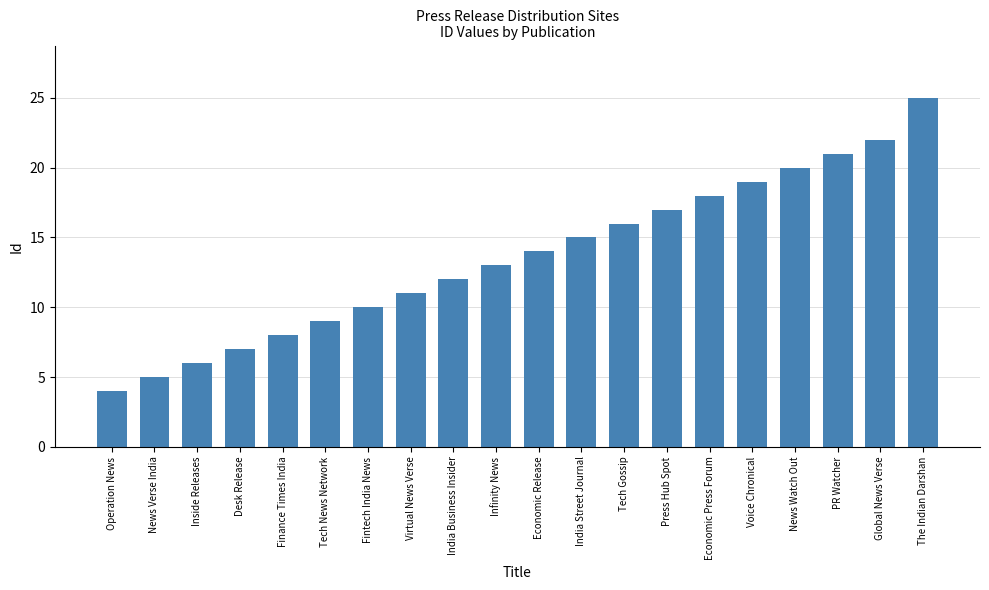

True or false: the data shows 19 at Voice Chronical.

True